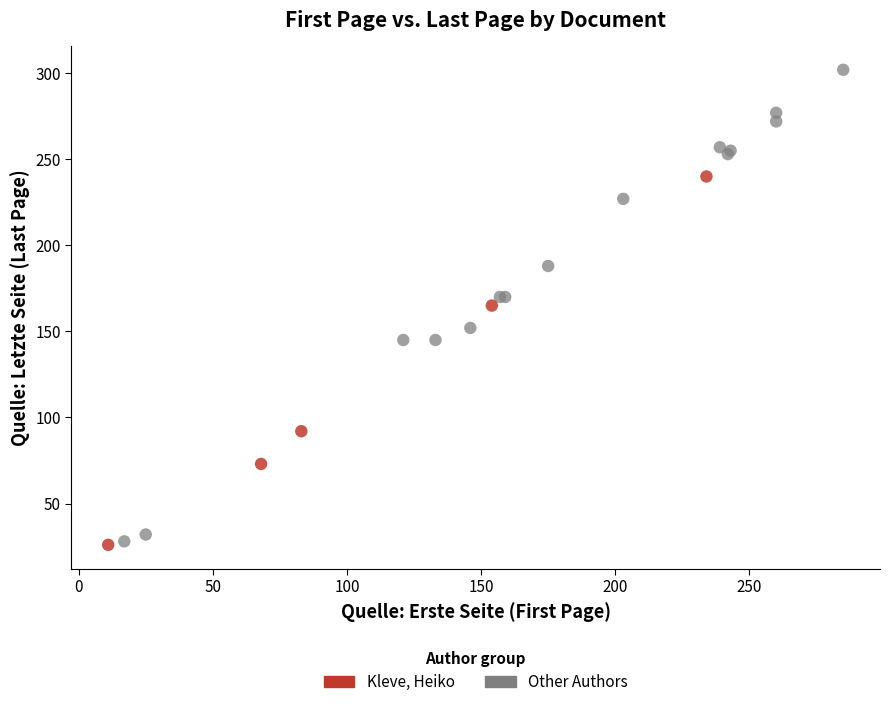

Which series reaches the maximum Y coordinate?

Other Authors